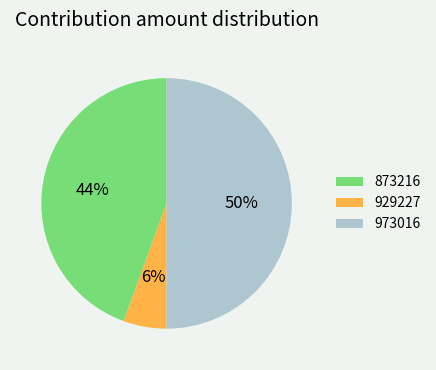

How many slices are in this pie chart?

3